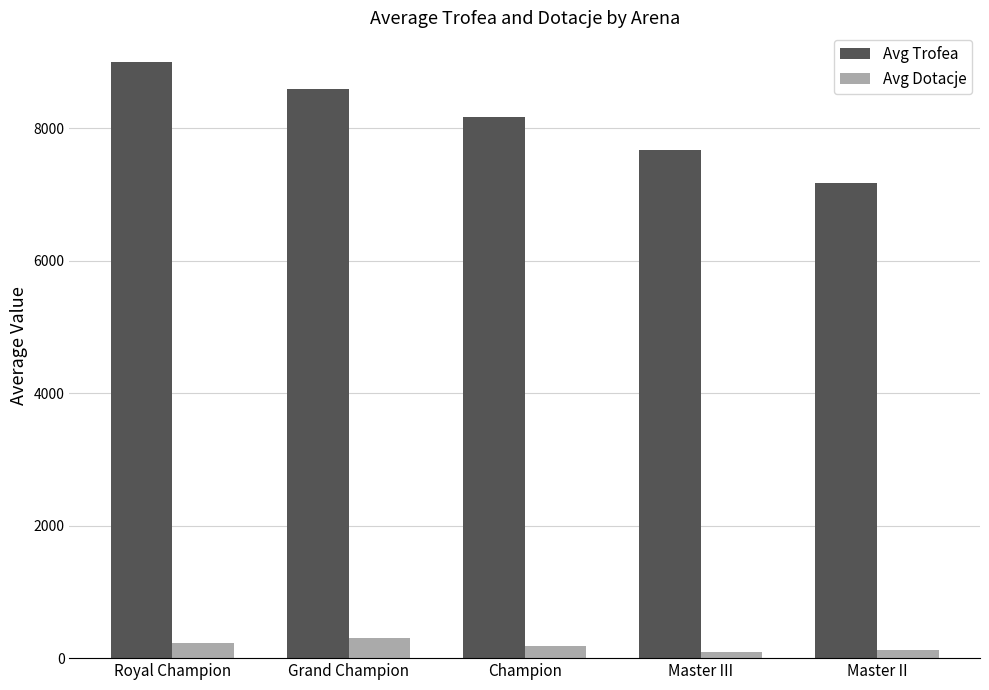

Which series has the largest range (max minus min)?

Avg Trofea